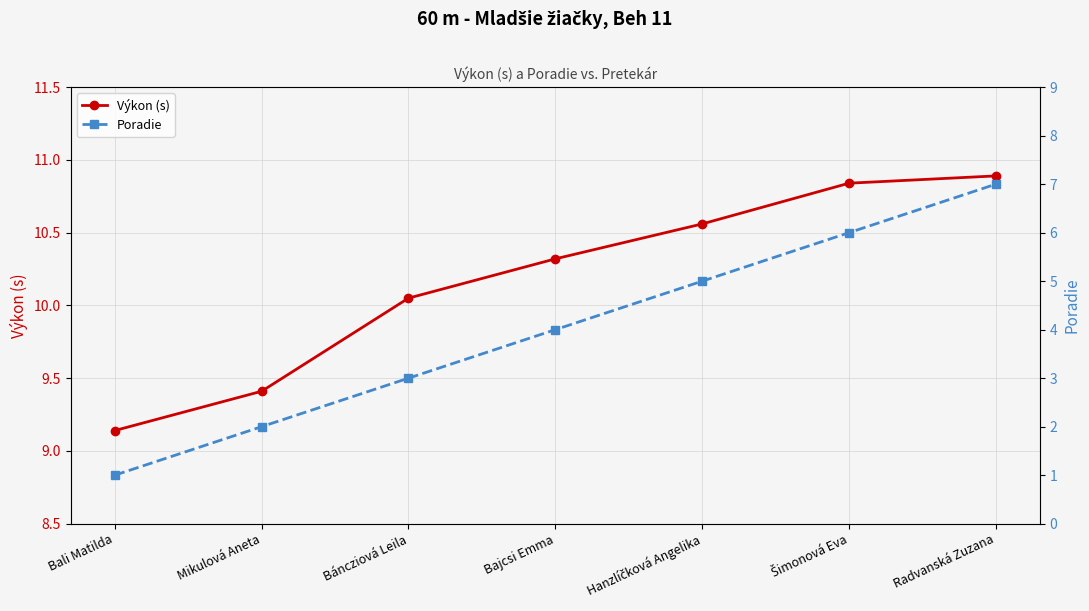

Which category has the lowest value in the Výkon (s) series?

Bali Matilda